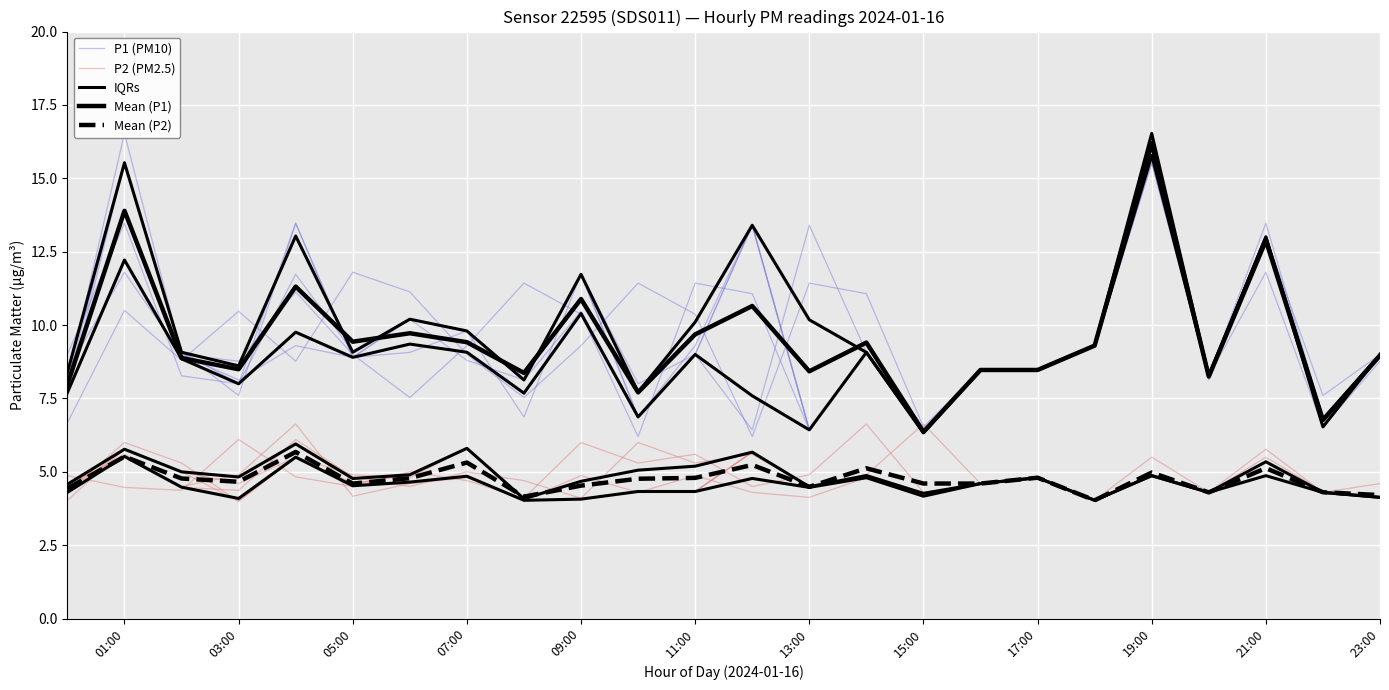

Is this an area chart (filled region under the line)?

No